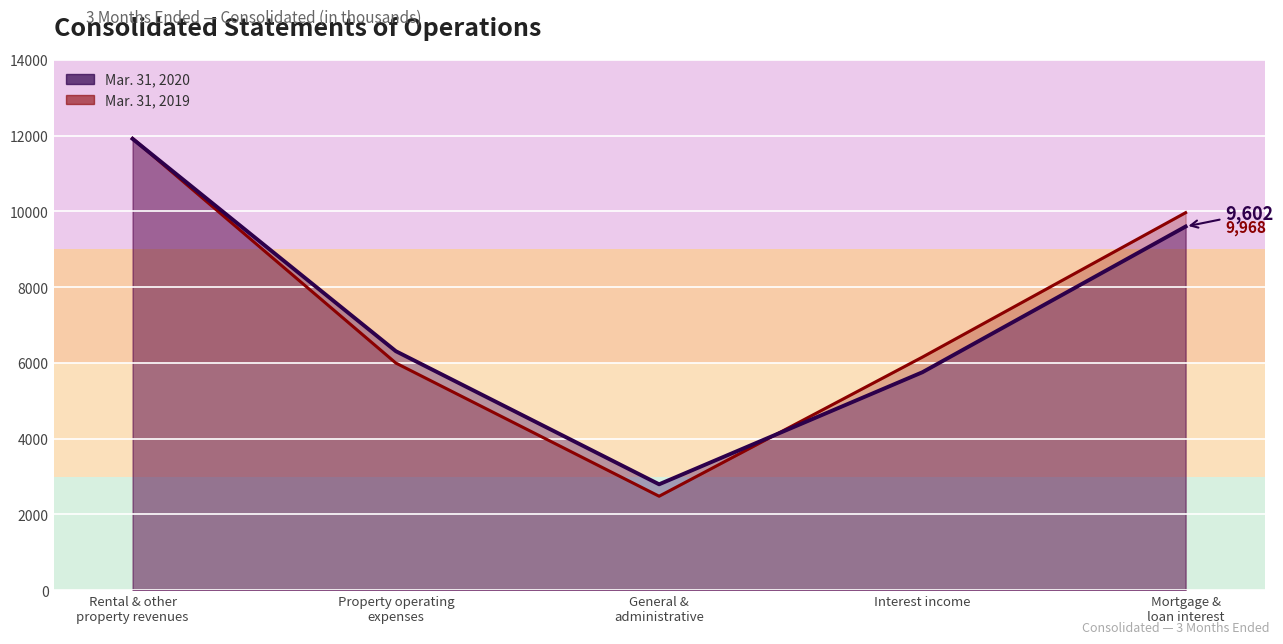

Reading left to right, extract all data points from this chart.

Mar. 31, 2020: Rental & other
property revenues=11918	Property operating
expenses=6310	General &
administrative=2795	Interest income=5754	Mortgage &
loan interest=9602
Mar. 31, 2019: Rental & other
property revenues=11929	Property operating
expenses=5997	General &
administrative=2480	Interest income=6153	Mortgage &
loan interest=9968